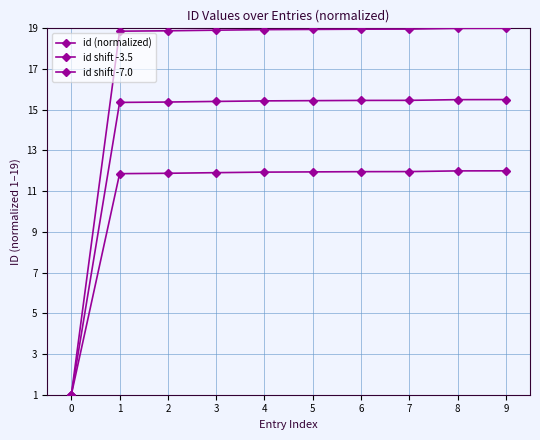

Which series changed the most between 0 and 9?

id (normalized)